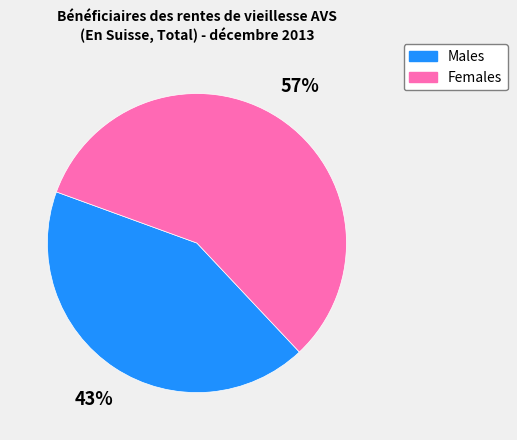

What percentage is the Males slice, to the nearest percent?

43%